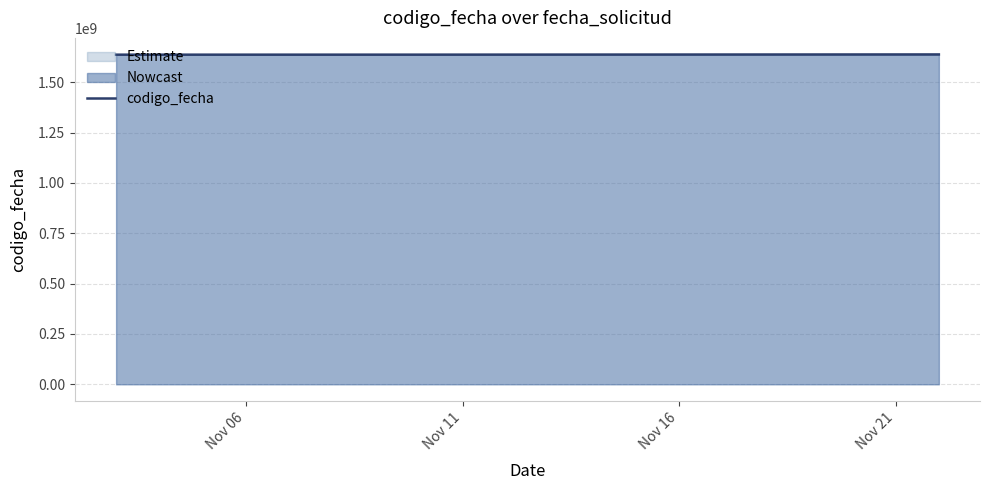

What is the change in value from Nov 11 to Nov 16?

+1031059